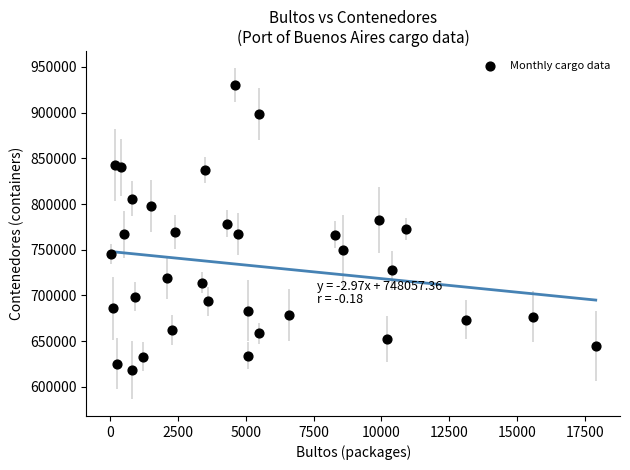

What is the range of Y values (max minus min)?

312100.0